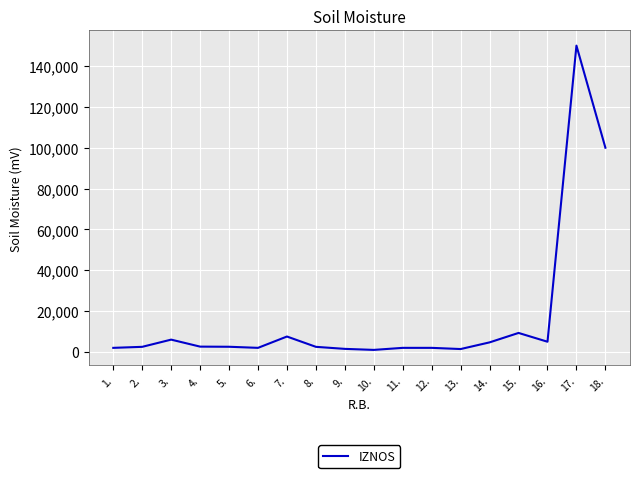

How many lines are shown in the chart?

1